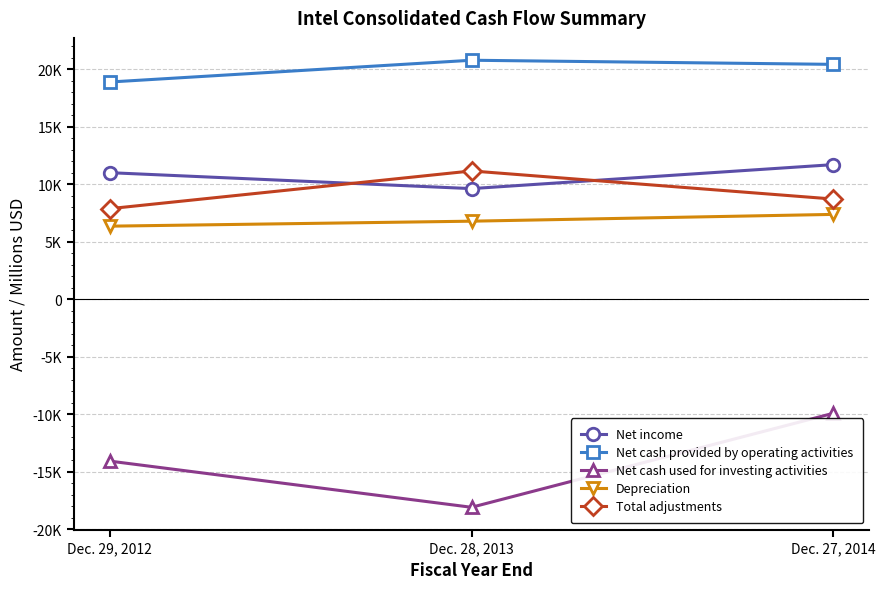

What are all the series names shown in the legend?

Net income, Net cash provided by operating activities, Net cash used for investing activities, Depreciation, Total adjustments